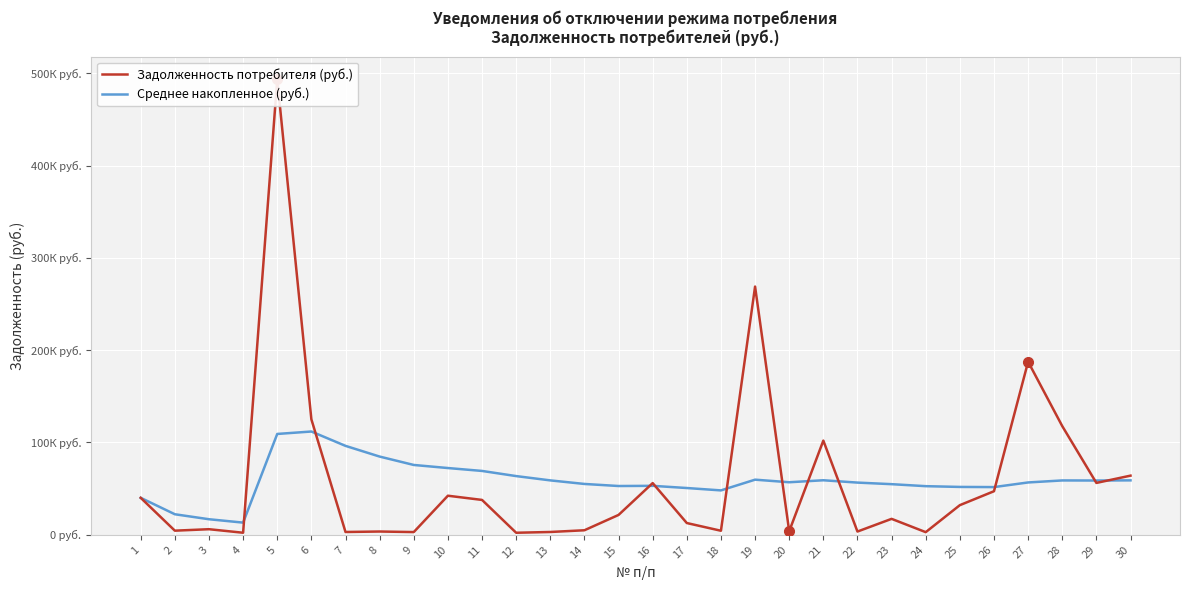

Which series changed the most between 8 and 21?

Задолженность потребителя (руб.)